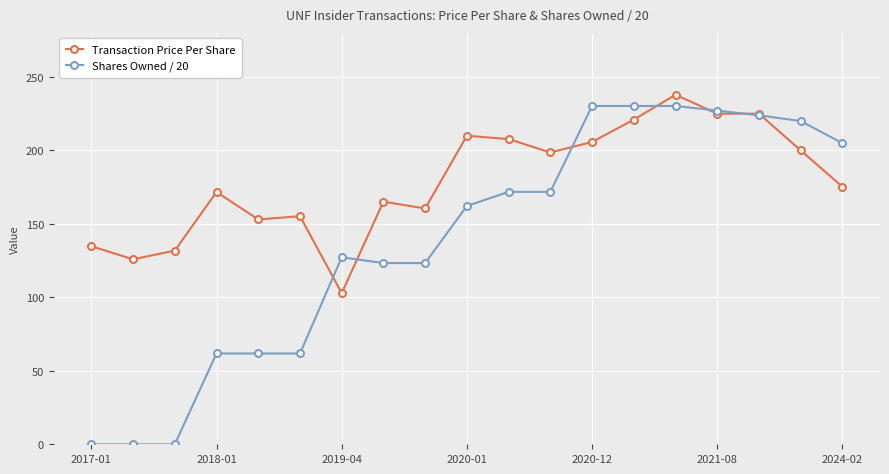

Rank the series by their average value, from highest to lowest.

Transaction Price Per Share, Shares Owned / 20